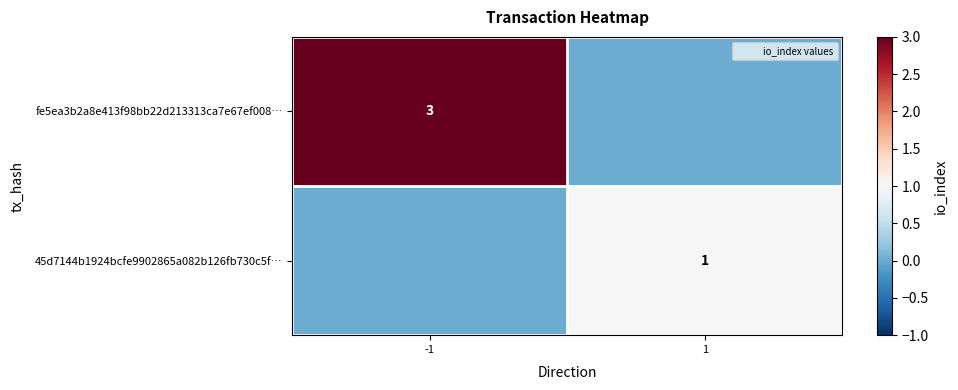

Is it true that 45d7144b1924bcfe9902865a082b126fb730c5f… equals 2 at 1?

False